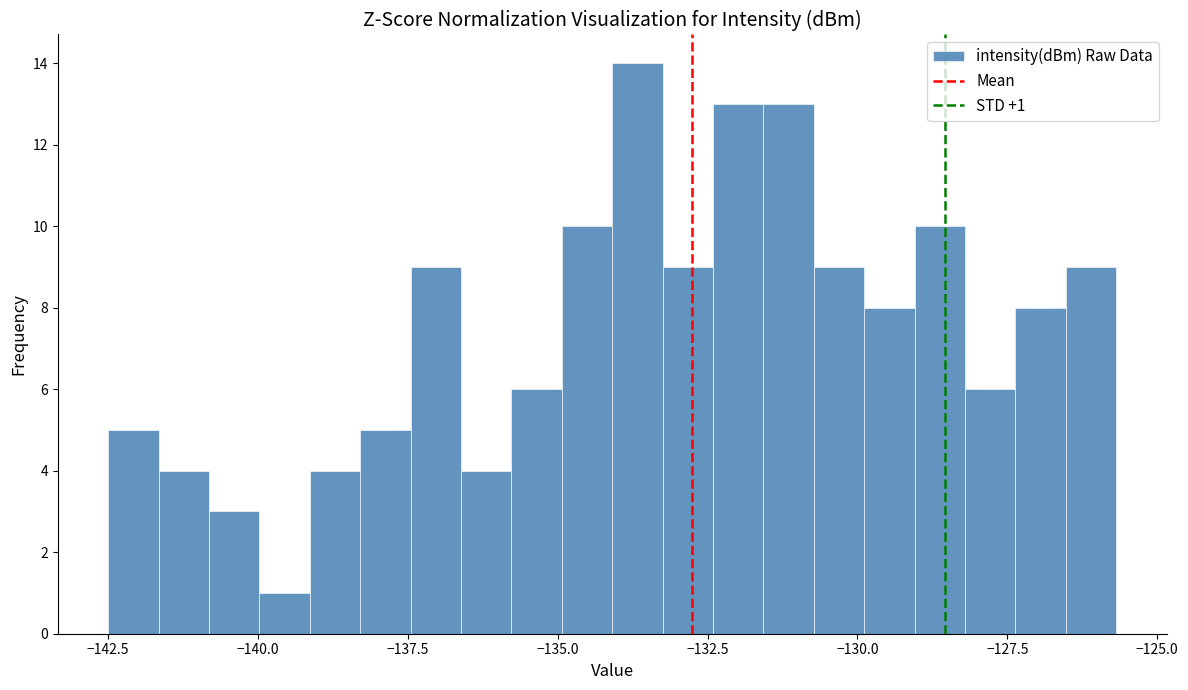

Read against the x-axis, roughly where is the centre of the tallest bar?

-133.5